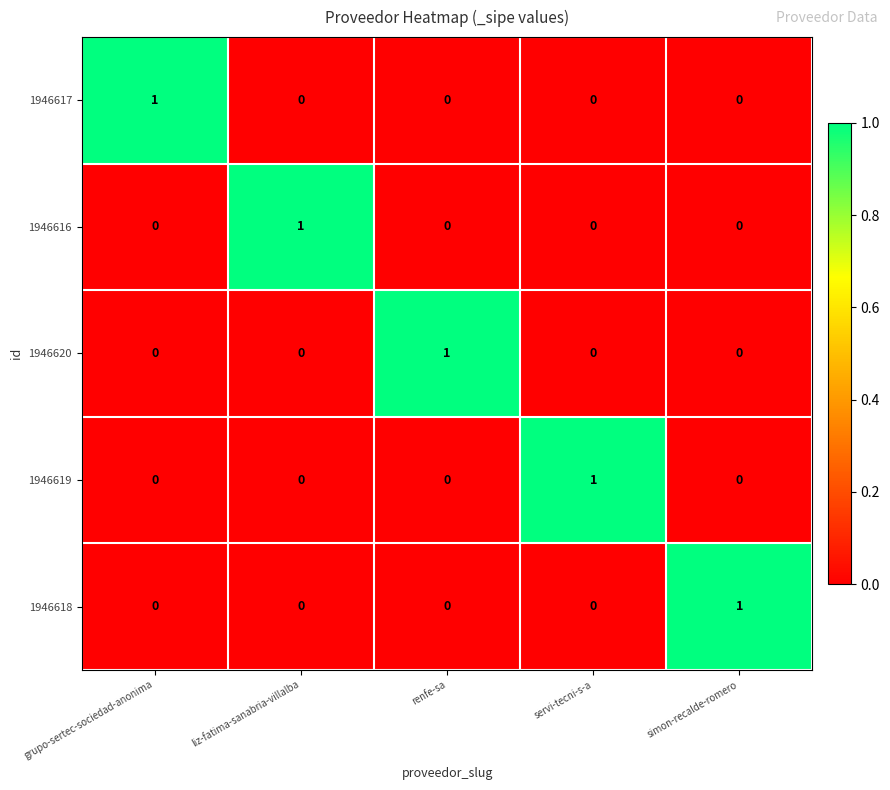

The value of 1946617 at grupo-sertec-sociedad-anonima is 1. True or false?

True